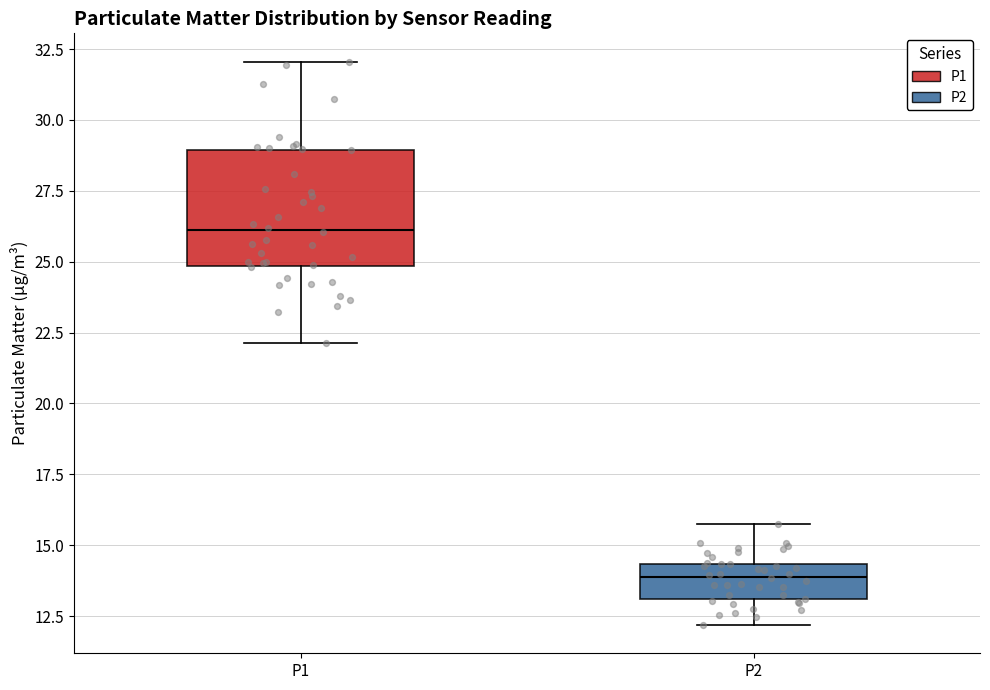

Which box's median line is the lowest?

P2